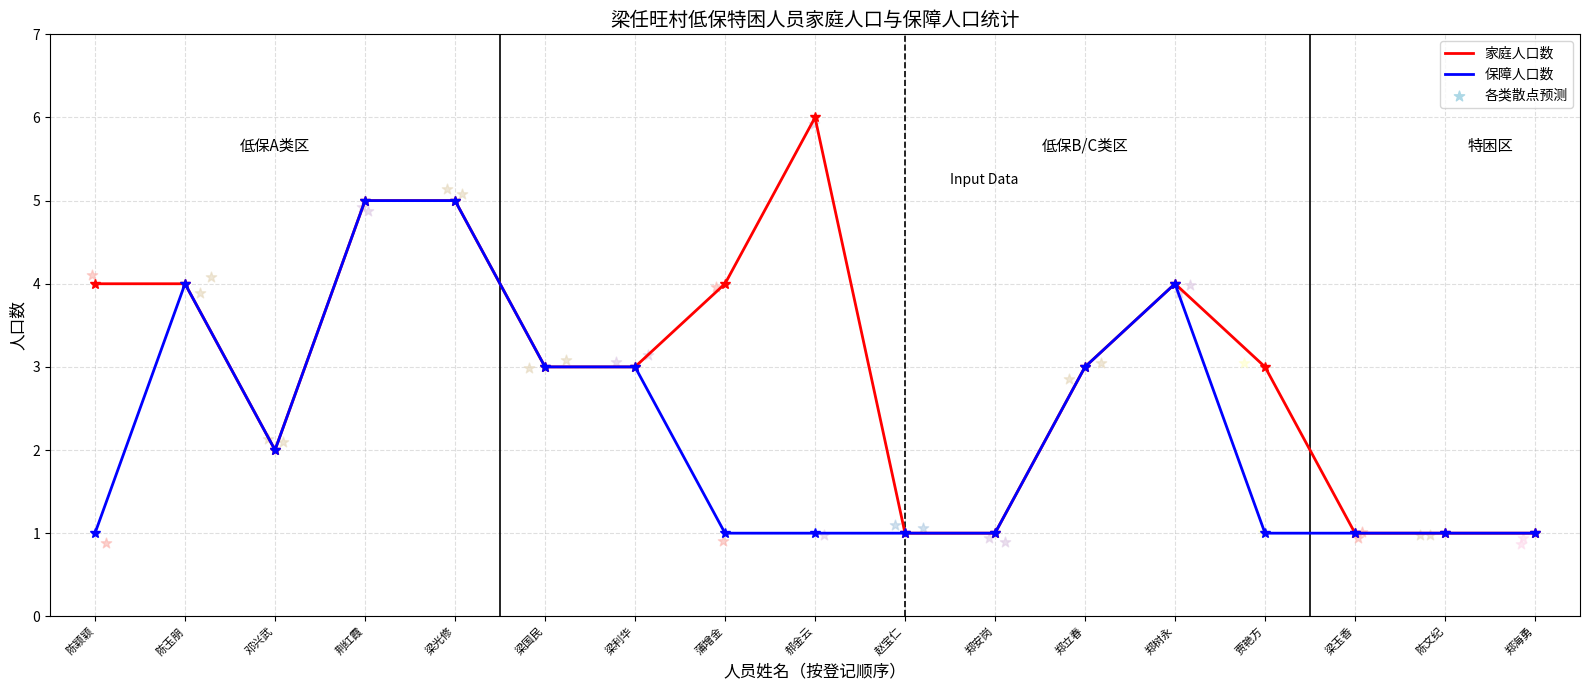

Which series has the largest total across all categories?

家庭人口数